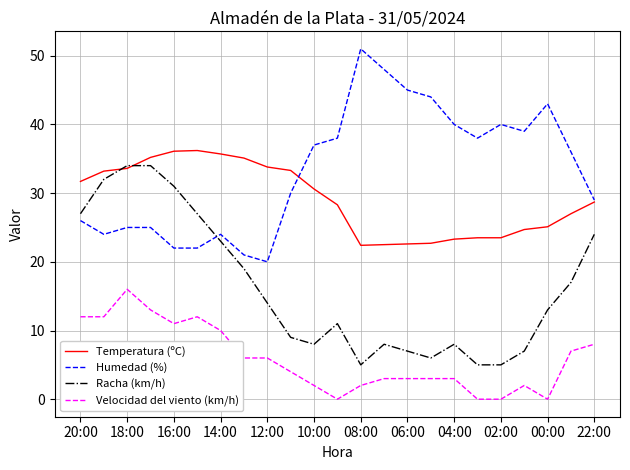

What is the difference between the second highest and minimum values in the Racha (km/h) series?

29.0